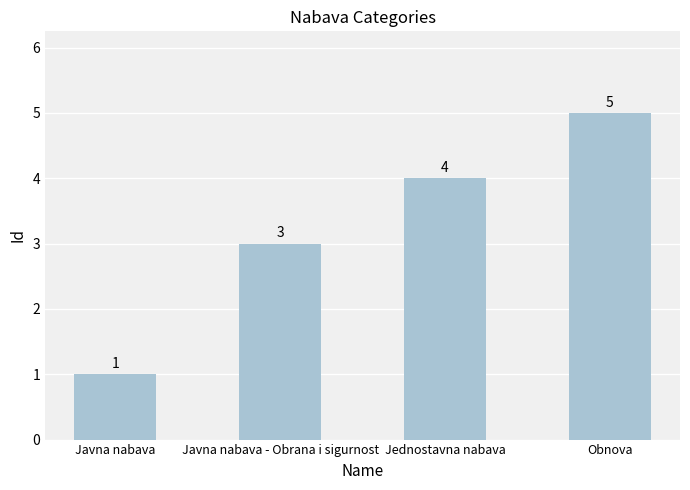

At which category does the chart reach its minimum across all series?

Javna nabava